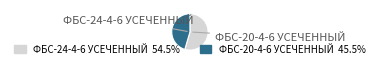

What is the ratio of the value at ФБС-20-4-6 УСЕЧЕННЫЙ to the value at ФБС-24-4-6 УСЕЧЕННЫЙ?

0.8